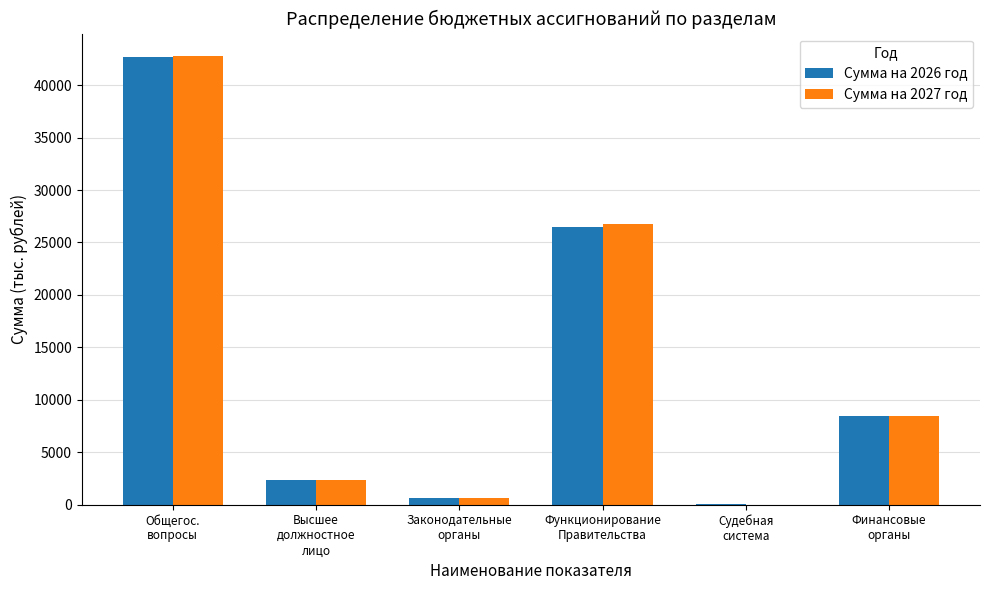

What is the sum of all Сумма на 2027 год values?

81031.7